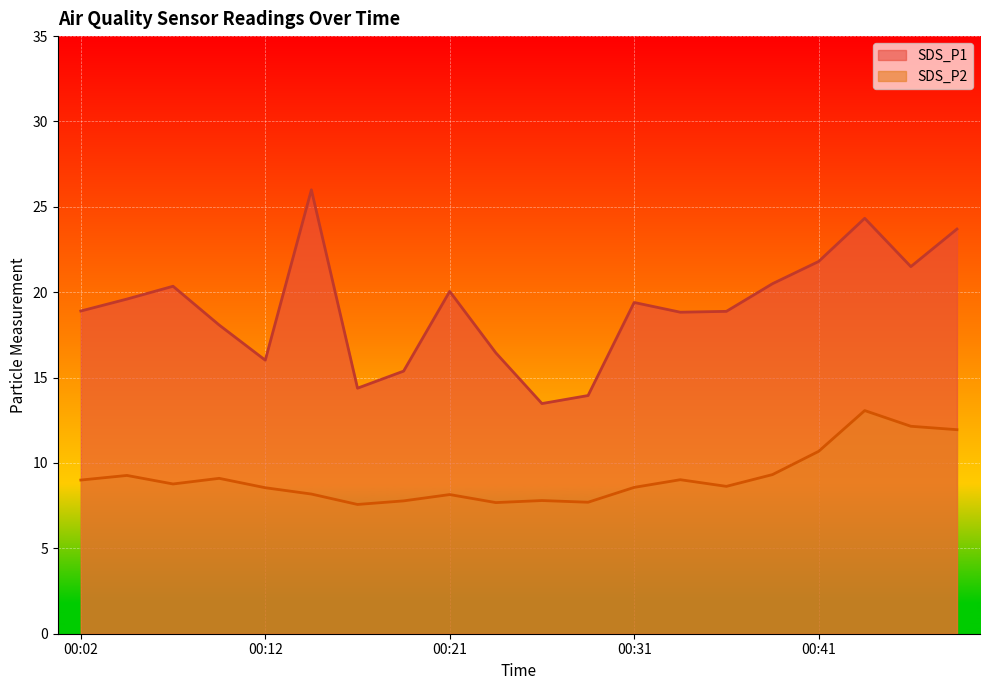

True or false: SDS_P1 and SDS_P2 cross at least once.

False